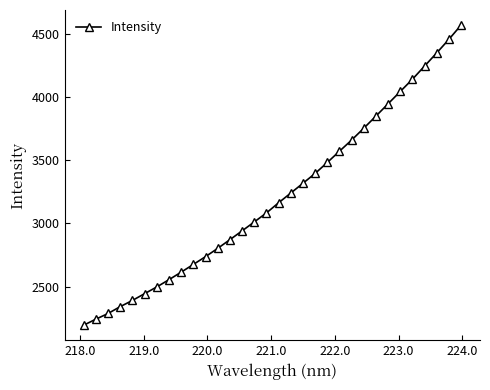

What is the value of the 9th point from the left?

2614.6